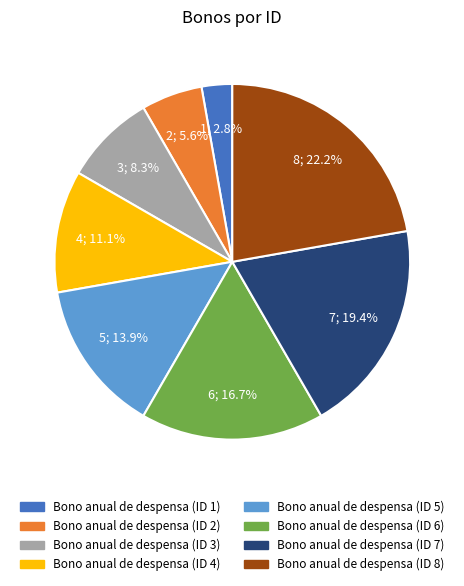

To the nearest percent, what is the difference between the largest and smallest slice percentages?

19%